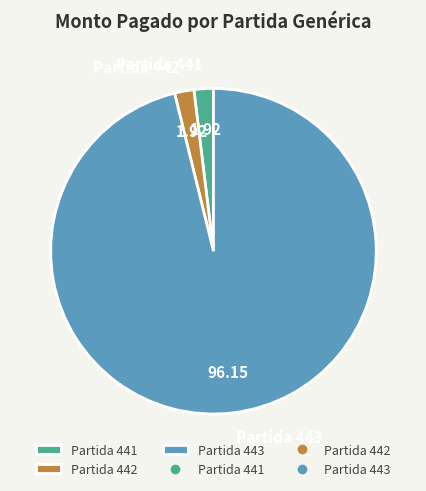

Is the sum of Partida 441 and Partida 443 greater than half?

Yes